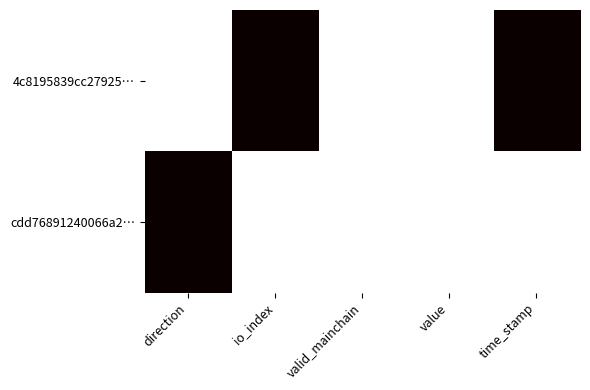

At how many categories does at least one series exceed 0?

3